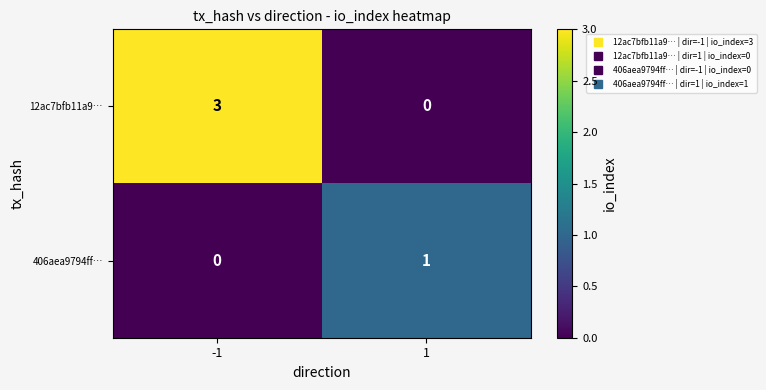

Which series has the largest total across all categories?

12ac7bfb11a9…